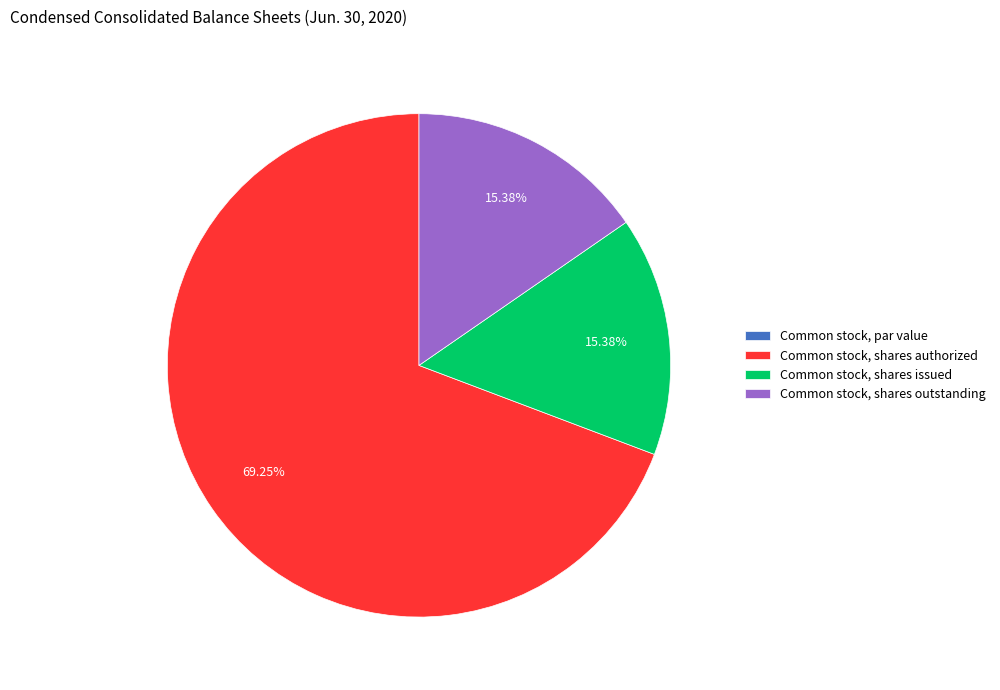

Does Common stock, shares issued represent more than half of the total?

No